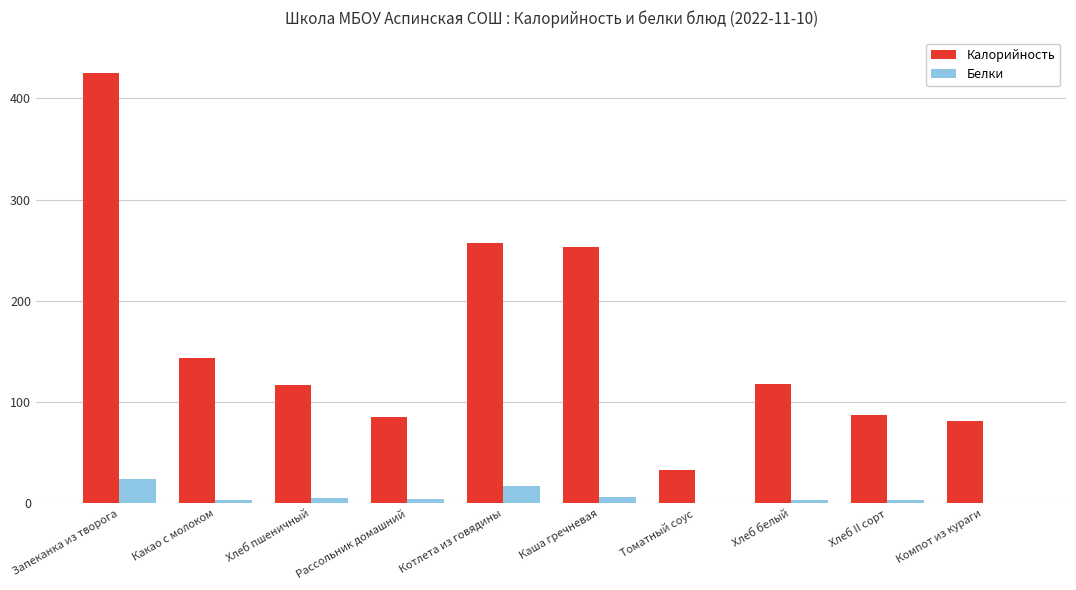

True or false: Калорийность has a value of 22.1 at Компот из кураги.

False